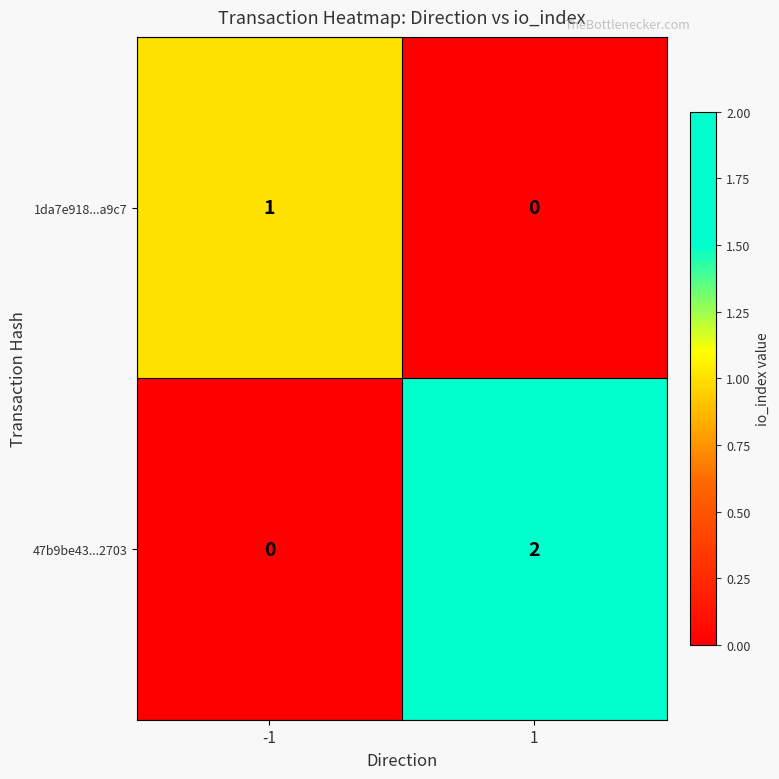

Rank the series by their average value, from highest to lowest.

47b9be43...2703, 1da7e918...a9c7